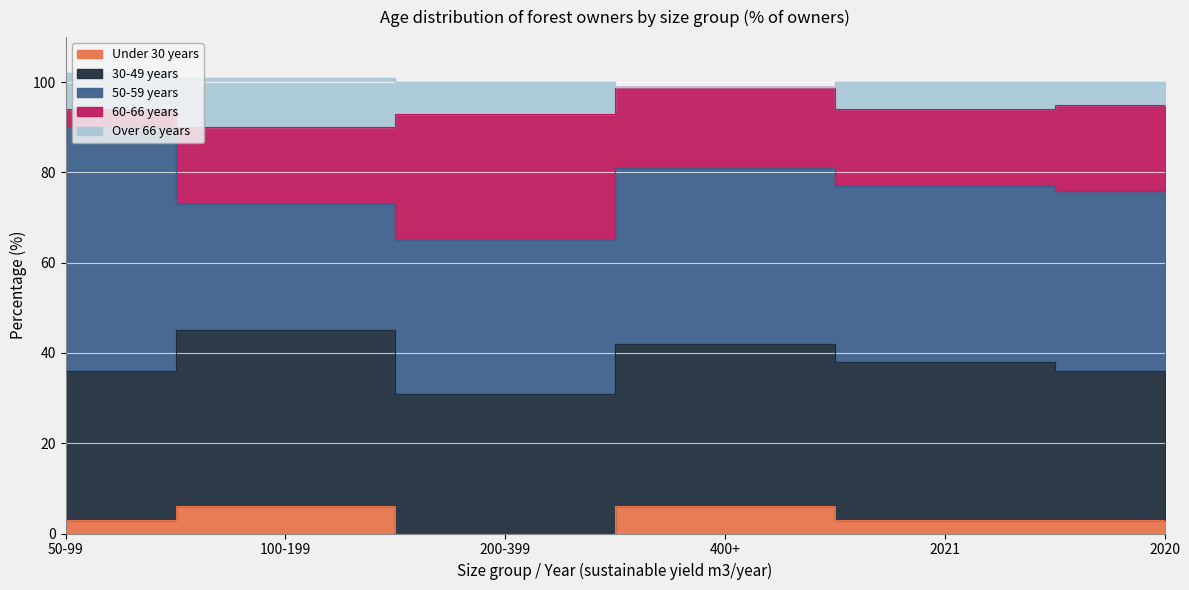

Where is the first local minimum for 50-59 years?

100-199